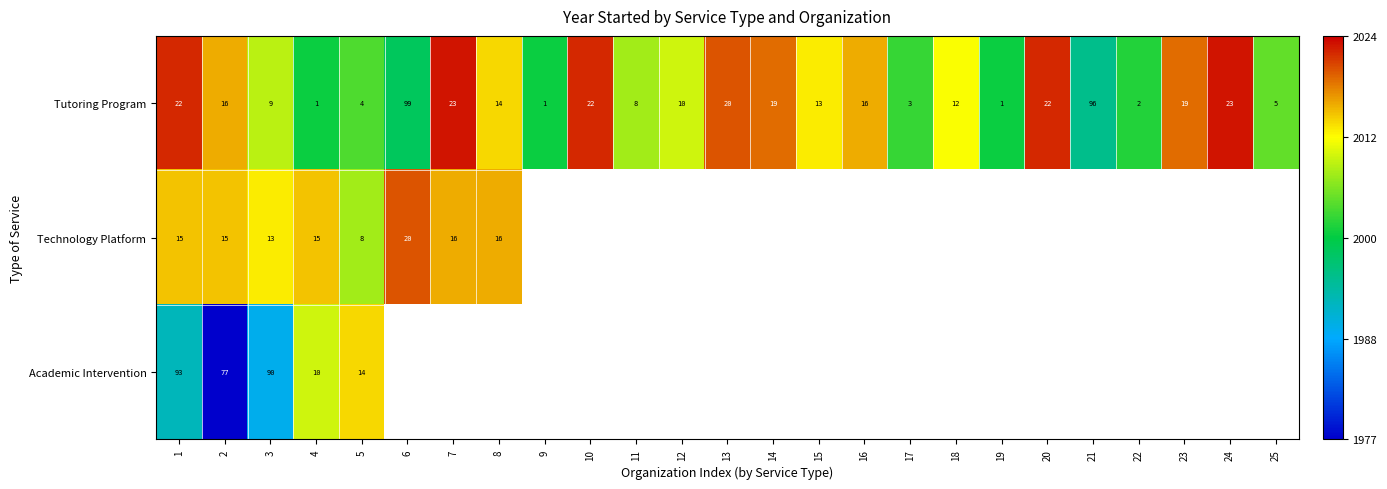

At 2, list the series in order from smallest to largest.

Technology Platform, Tutoring Program, Academic Intervention